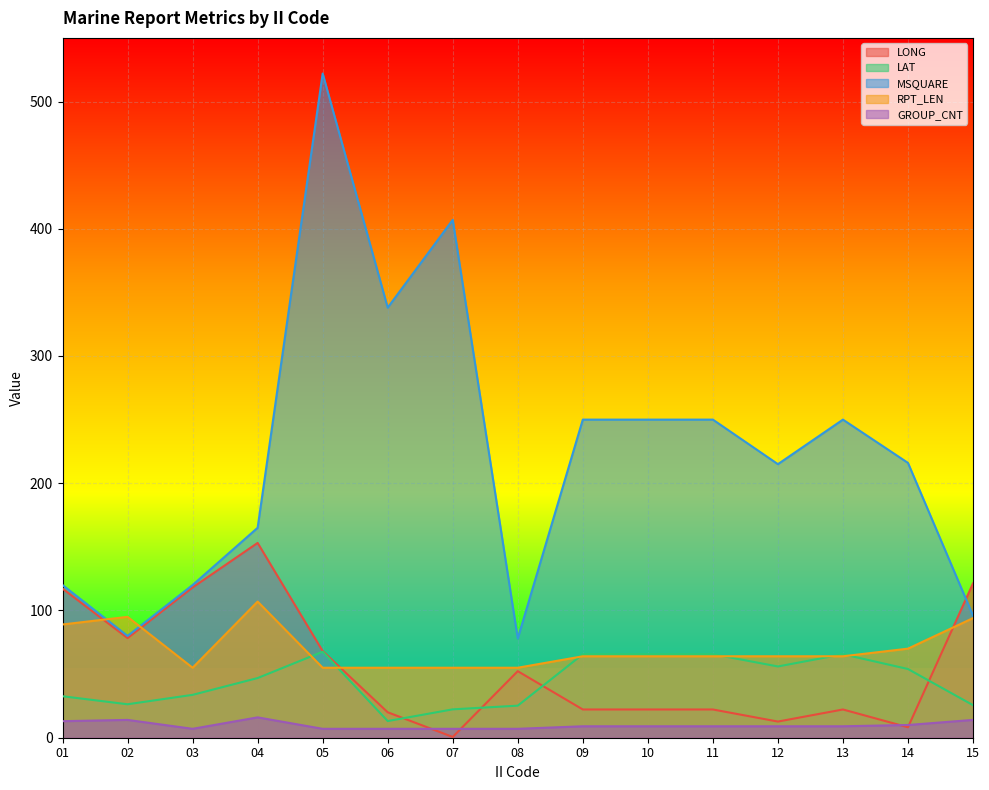

At which label does RPT_LEN first exceed 64?

01